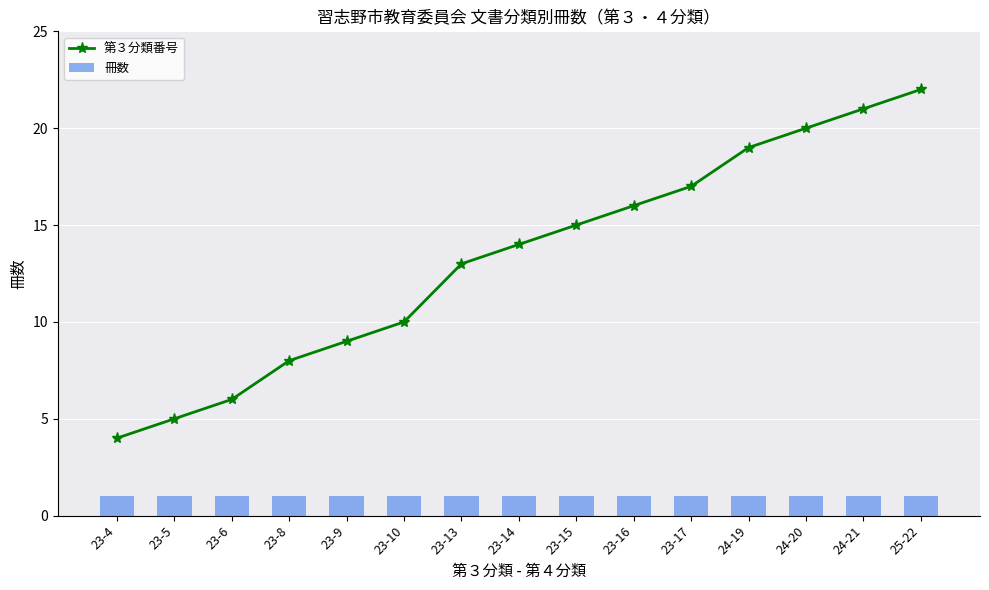

At how many categories does at least one series exceed 18?

4